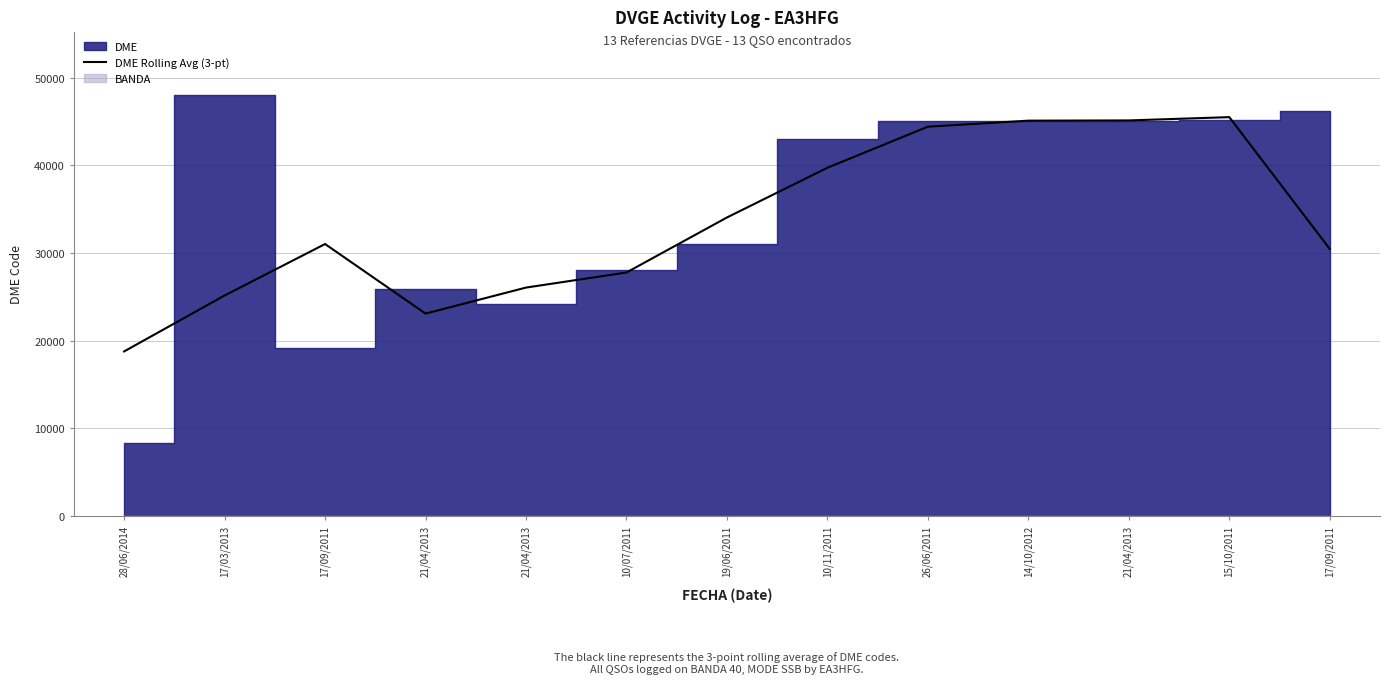

Which has a higher value, 17/03/2013 or 10/11/2011?

10/11/2011